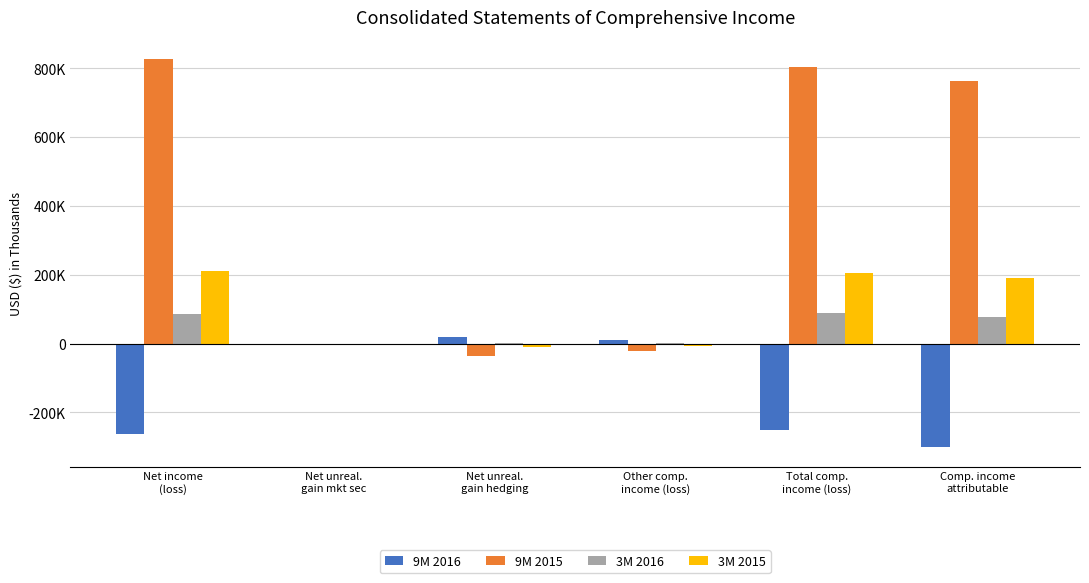

What is the sum of the 9M 2015 values at Other comp.
income (loss) and Net unreal.
gain mkt sec?

-21033